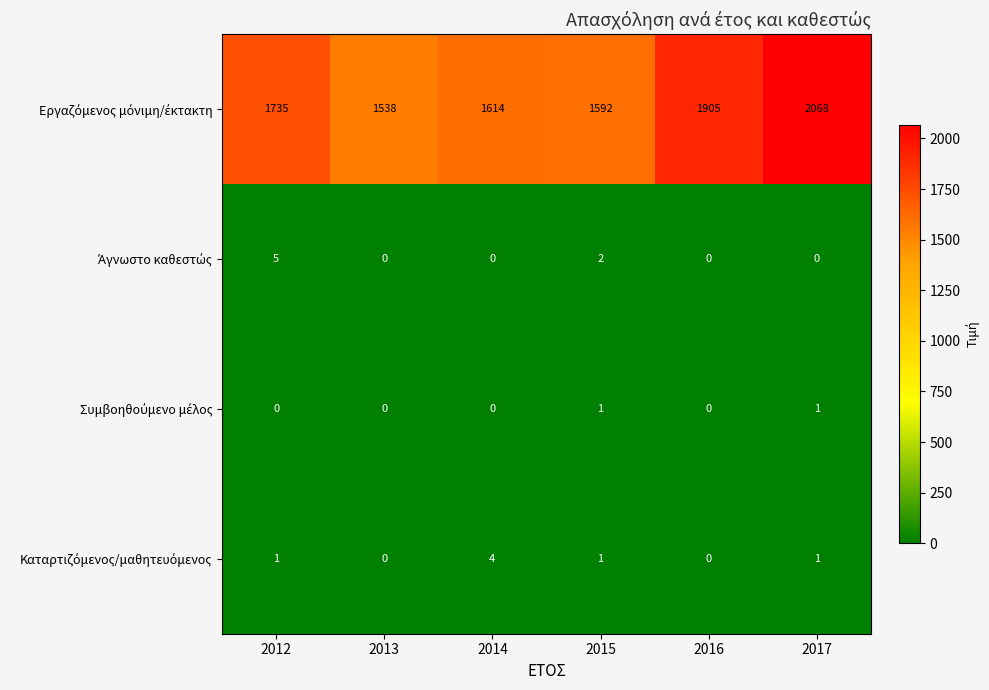

At how many categories does at least one series exceed 299?

6